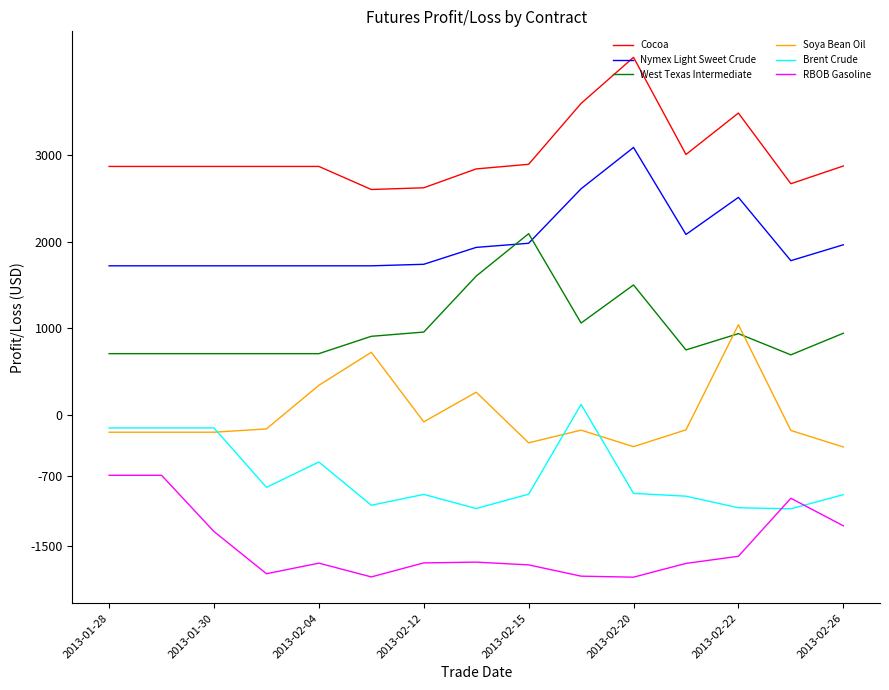

After their last crossing, which series has the higher values: Brent Crude or RBOB Gasoline?

Brent Crude